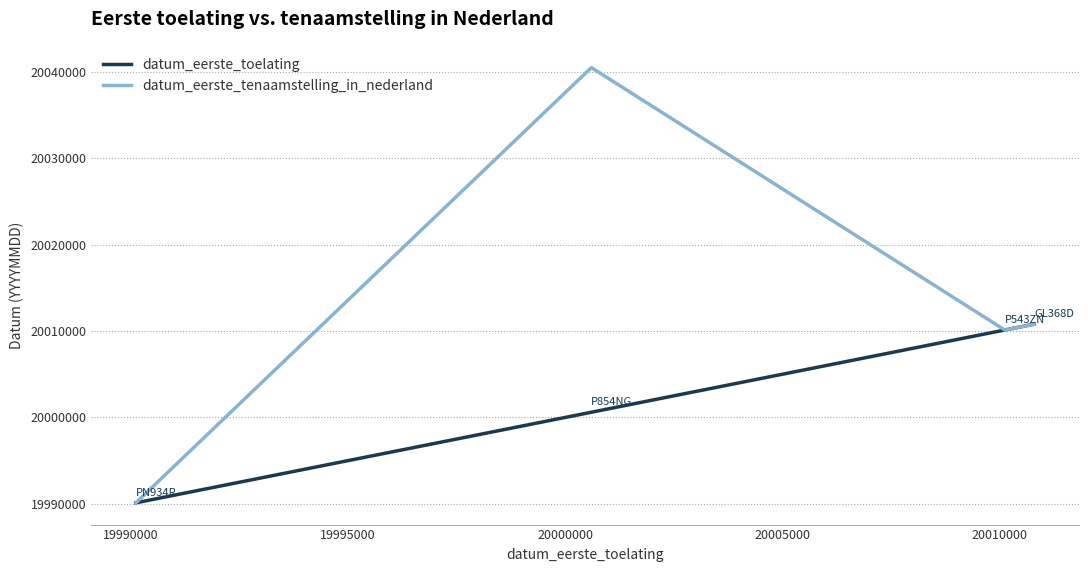

Which series has the largest total across all categories?

datum_eerste_tenaamstelling_in_nederland